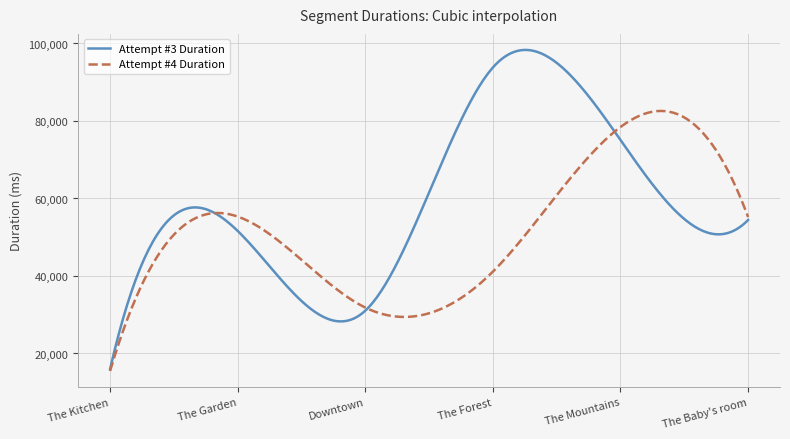

Which series has the largest range (max minus min)?

Attempt #3 Duration